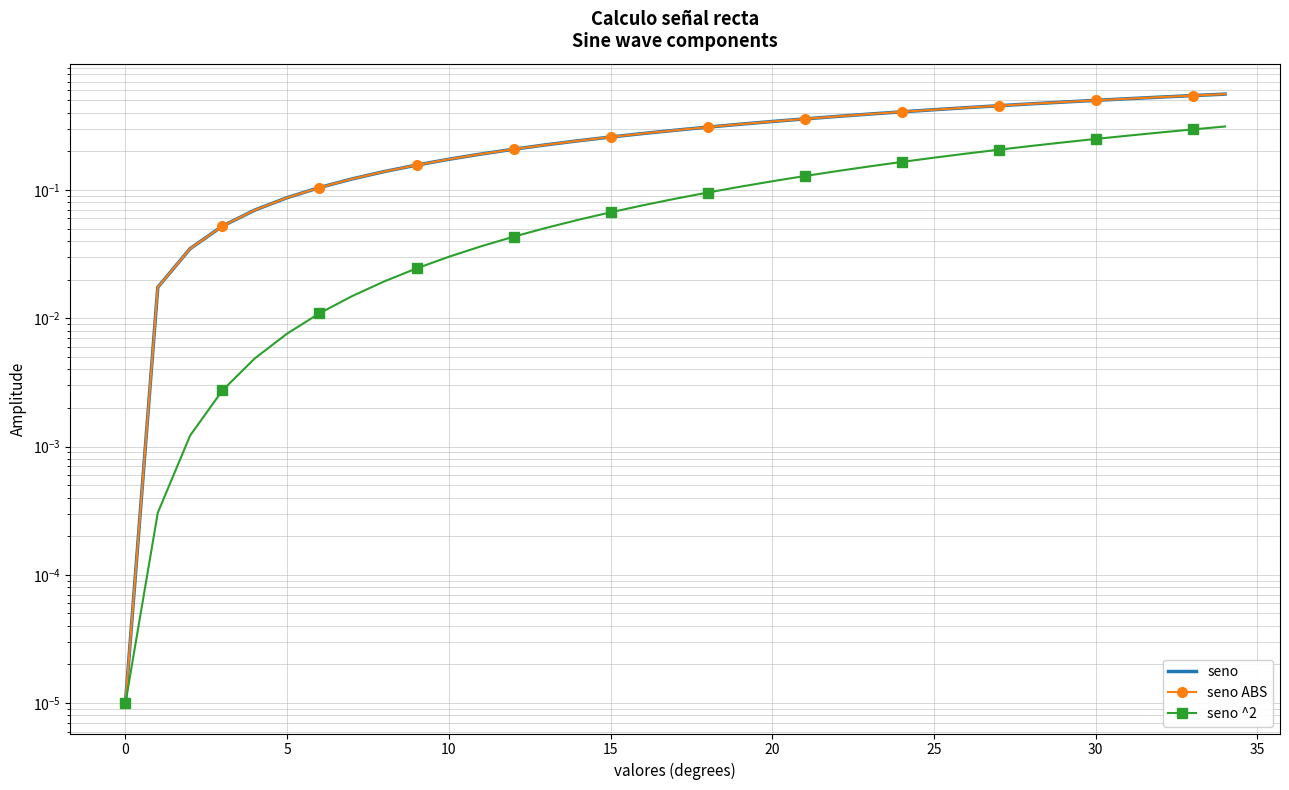

What are all the series names shown in the legend?

seno, seno ABS, seno ^2